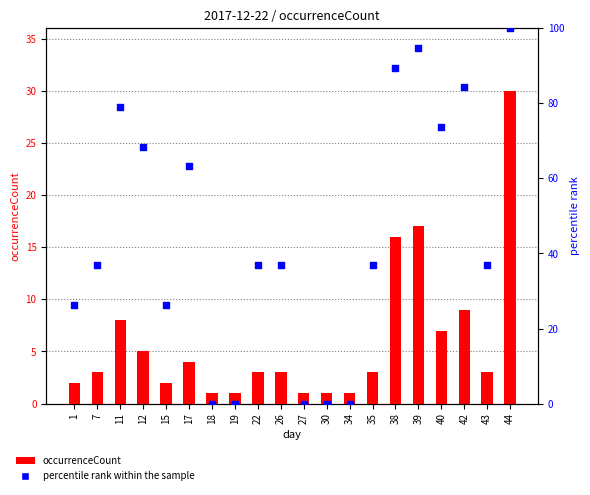

Which series contains the lowest Y value?

percentile rank within the sample